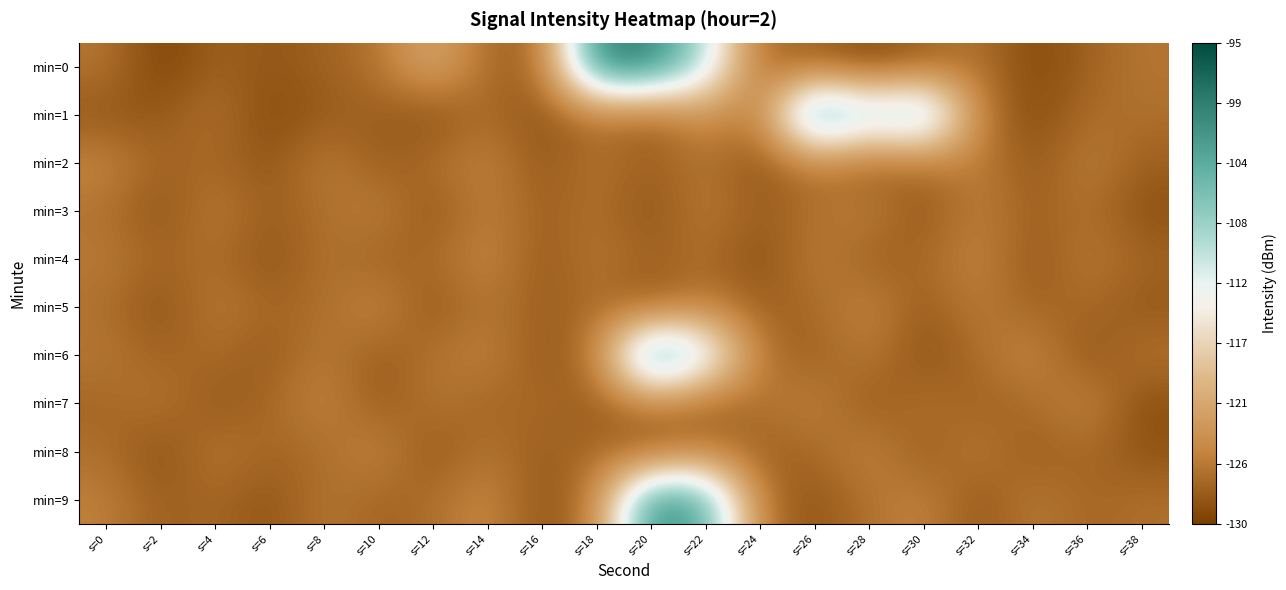

Between s=12 and s=26, which series saw the biggest shift?

min=1